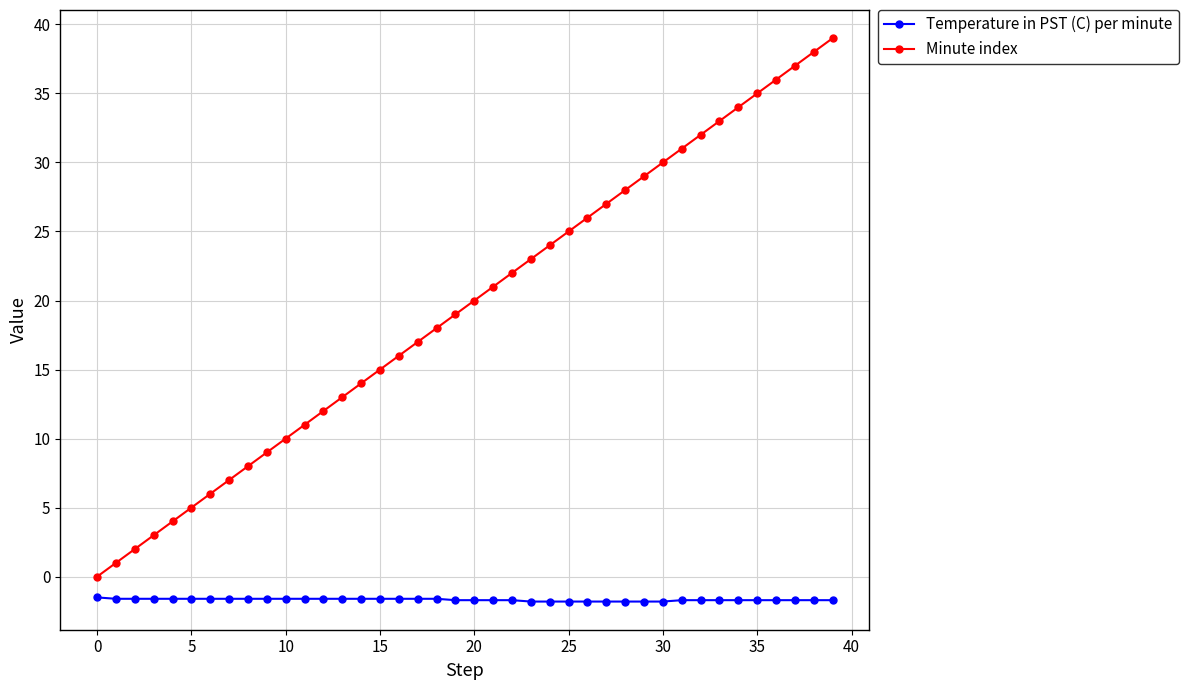

How many lines are shown in the chart?

2